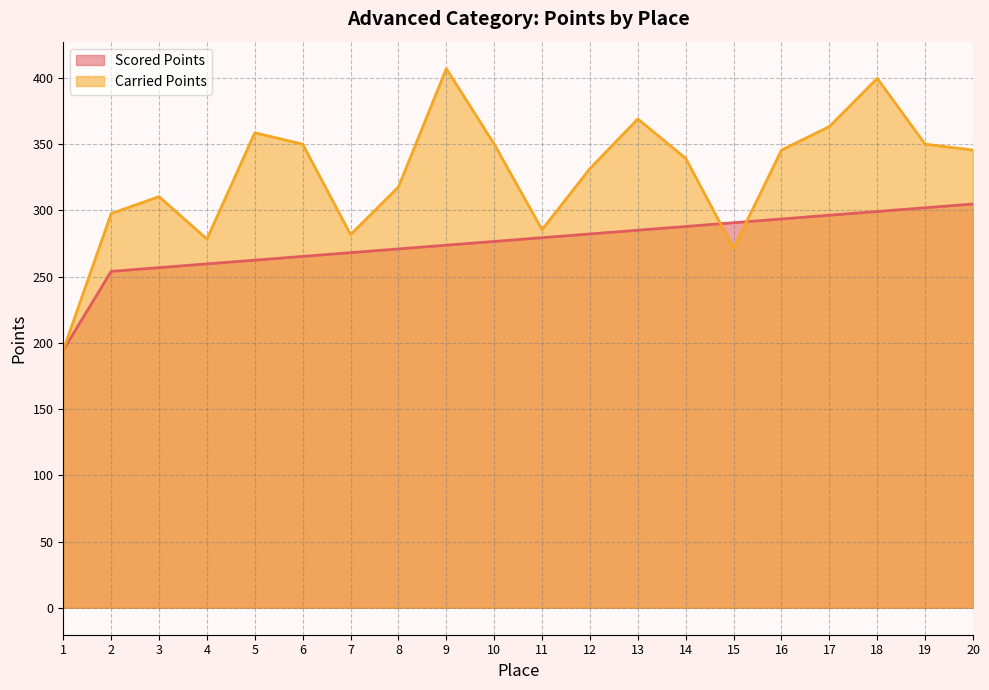

What is the difference between the Scored Points values at 4 and 17?

36.7